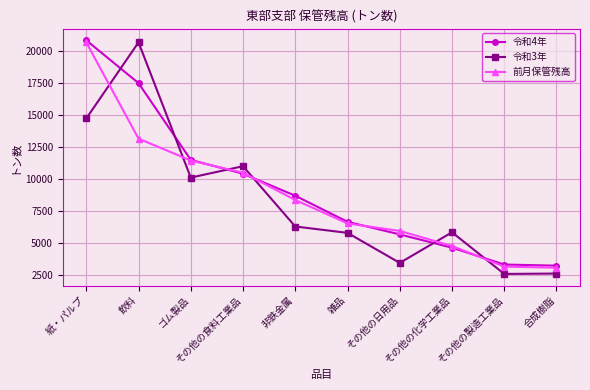

Count the number of categories in the chart.

10